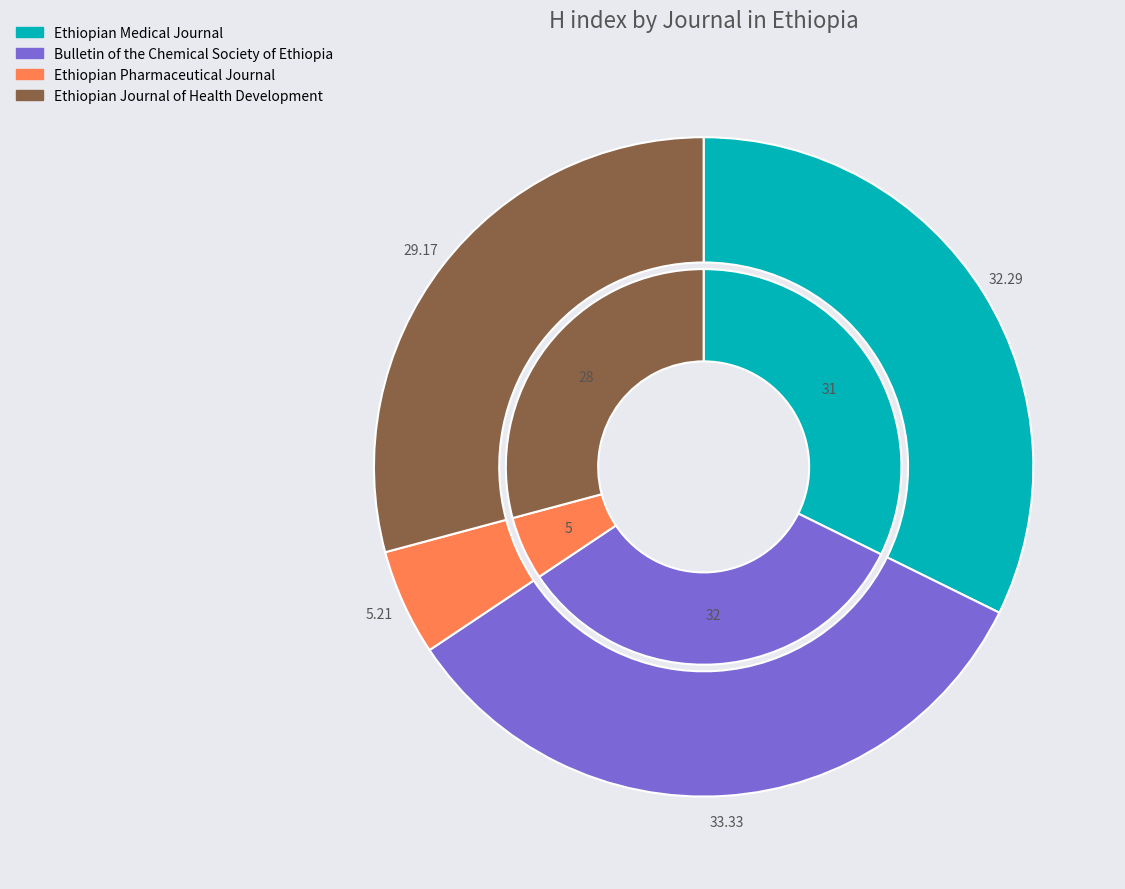

Does Ethiopian Pharmaceutical Journal represent more than half of the total?

No